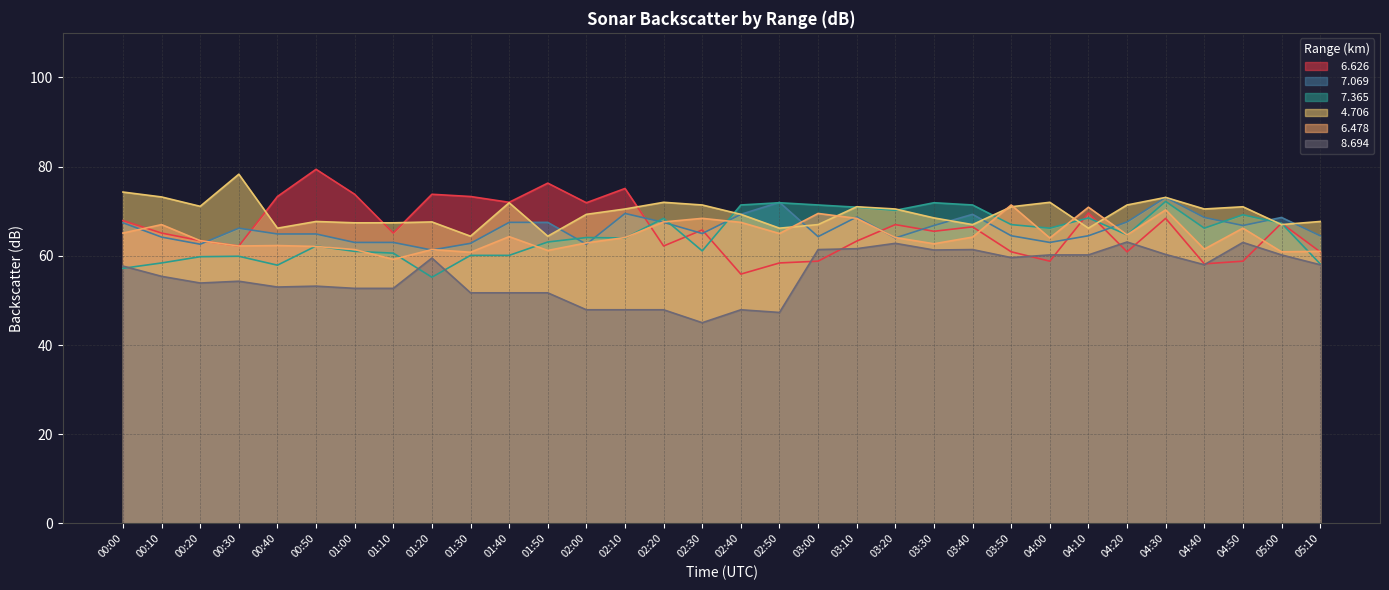

True or false:   8.694 and   4.706 cross at least once.

False